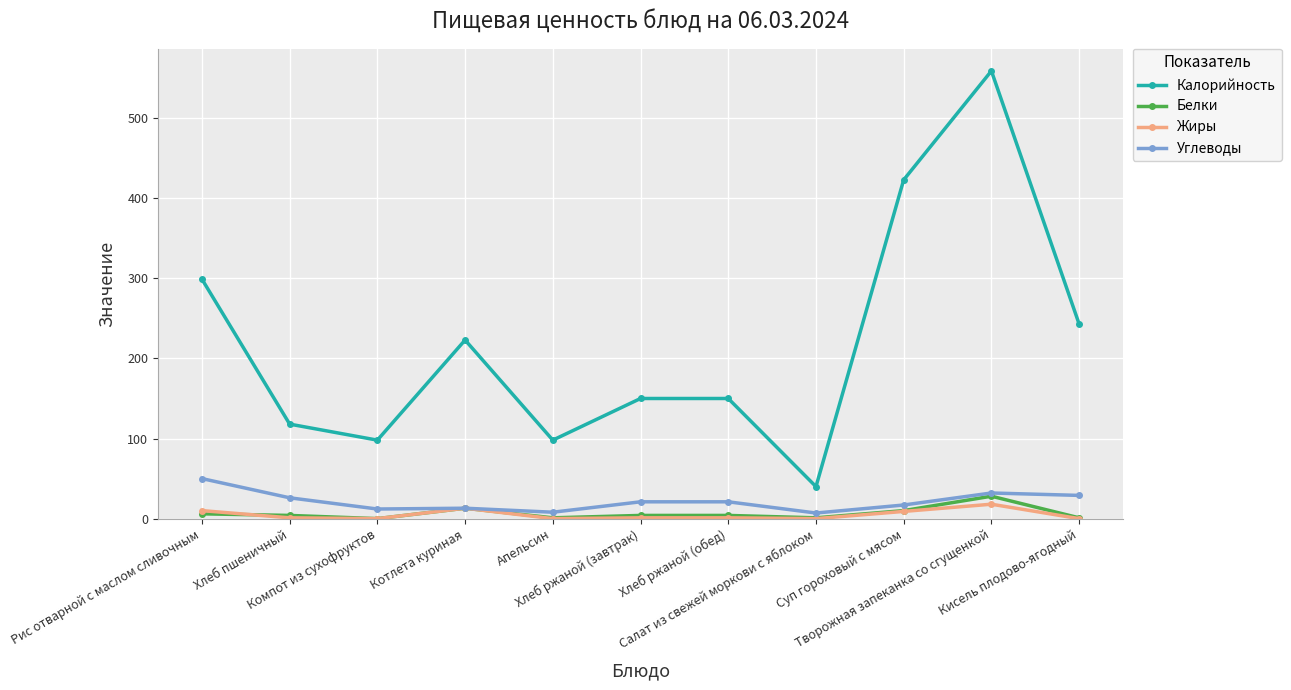

Which series has the largest total across all categories?

Калорийность